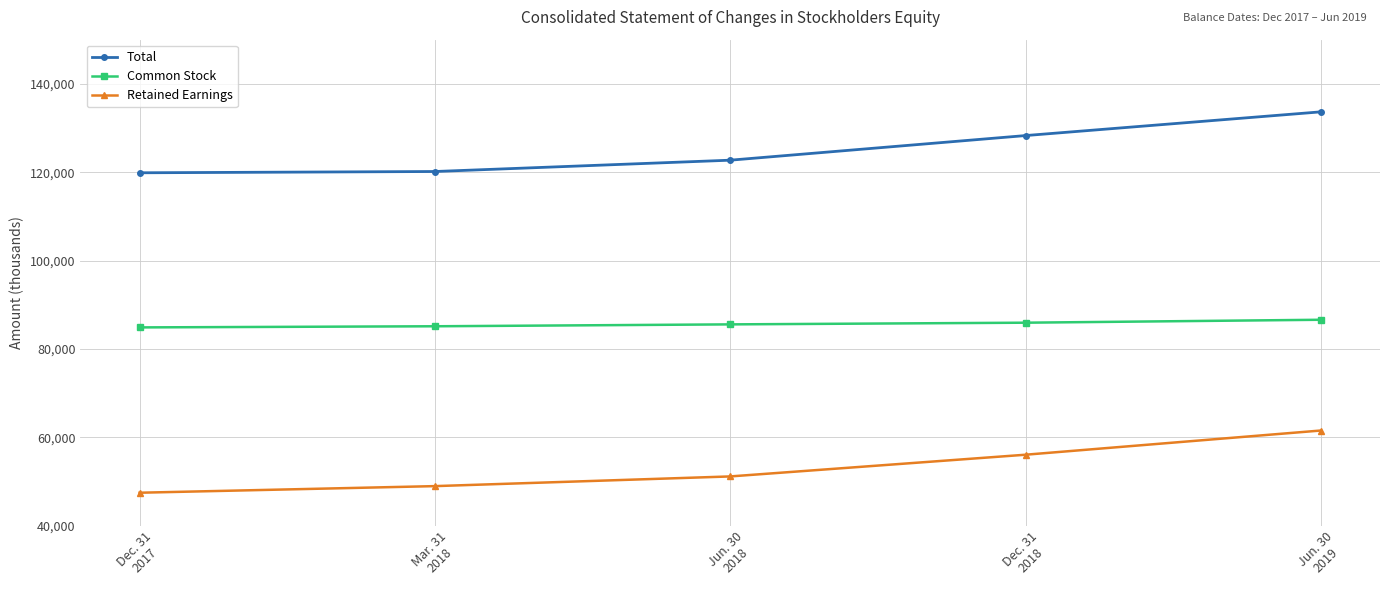

True or false: Total has more than 2 interior local peaks.

False